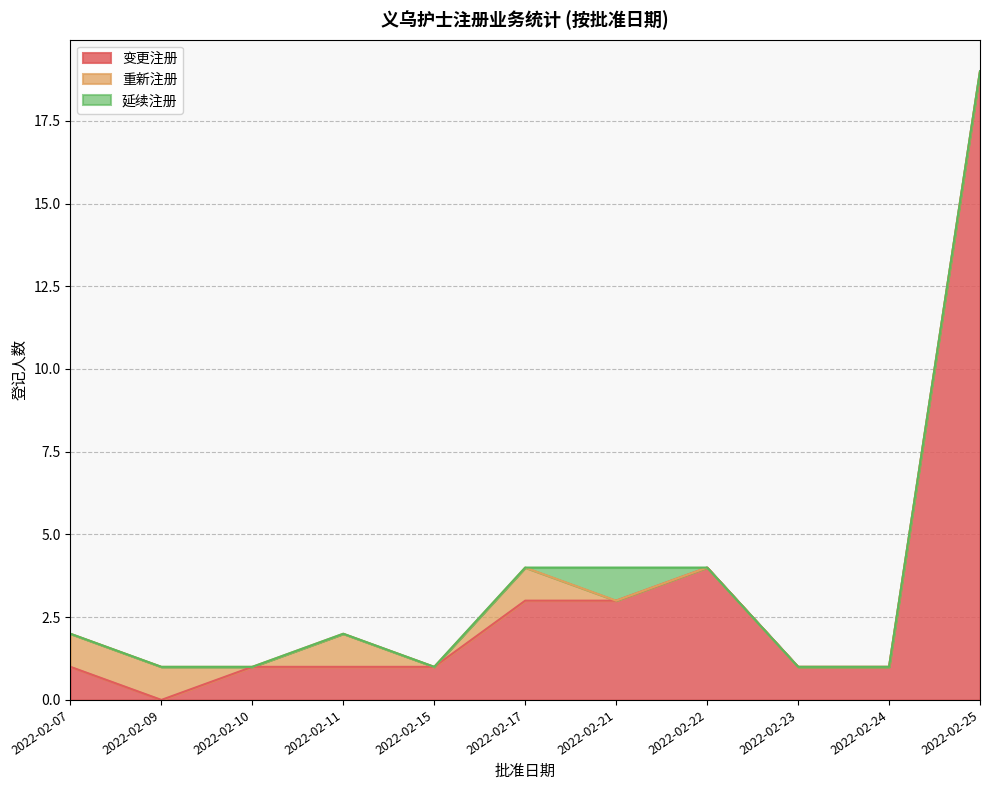

Between 2022-02-22 and 2022-02-21, which is larger?

2022-02-22